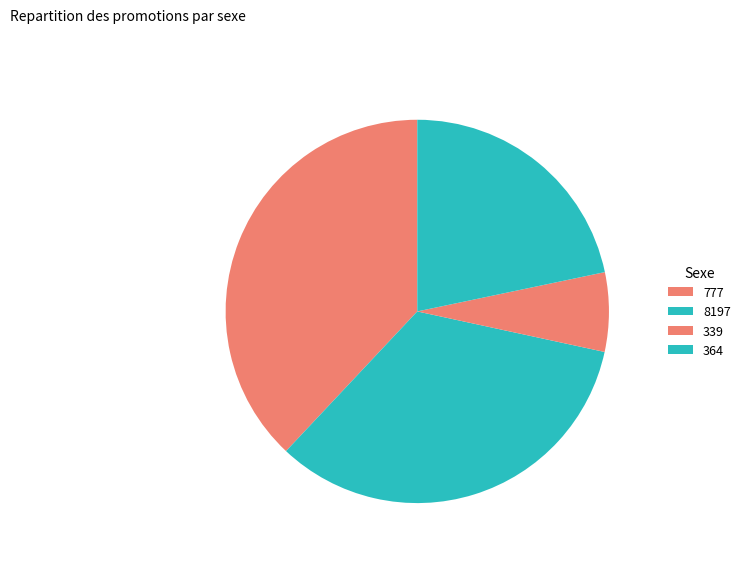

Rank the categories by value from highest to lowest.

777, 8197, 364, 339